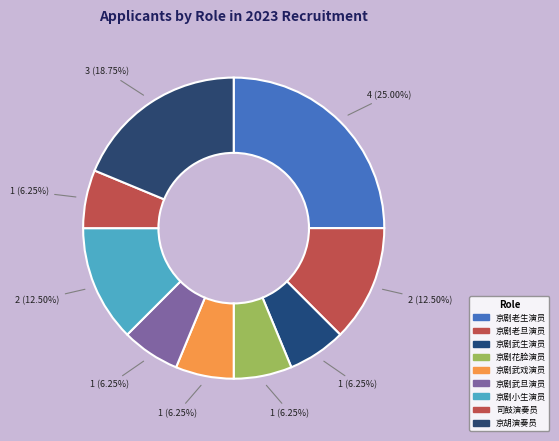

How many slices are in this pie chart?

9